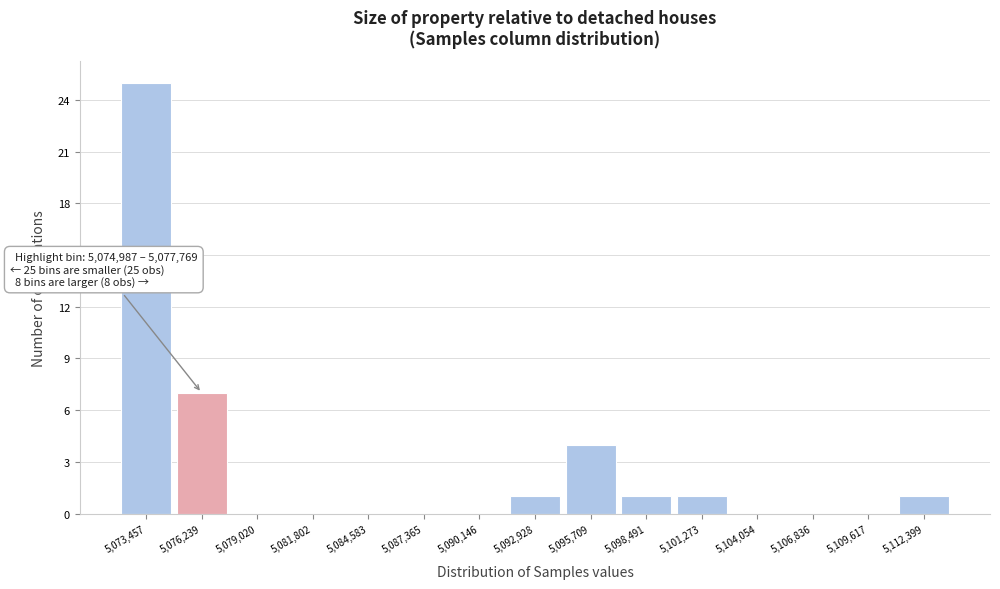

Over which range of the x-axis is the bar tallest?

5072000 to 5075000